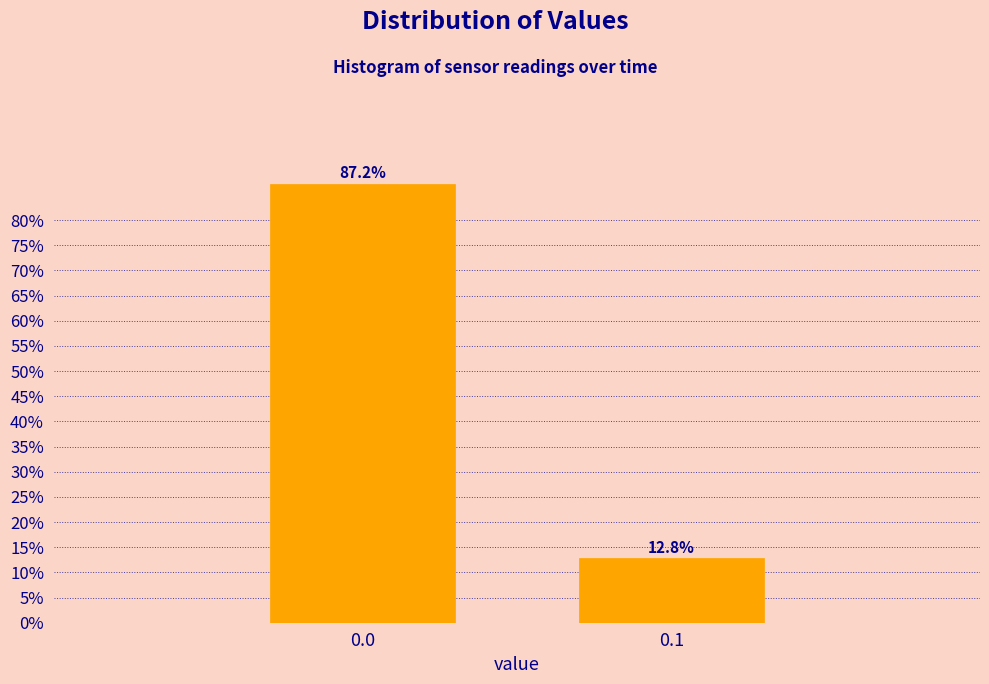

Reading left to right, extract all data points from this chart.

0.0=87.2	0.1=12.8